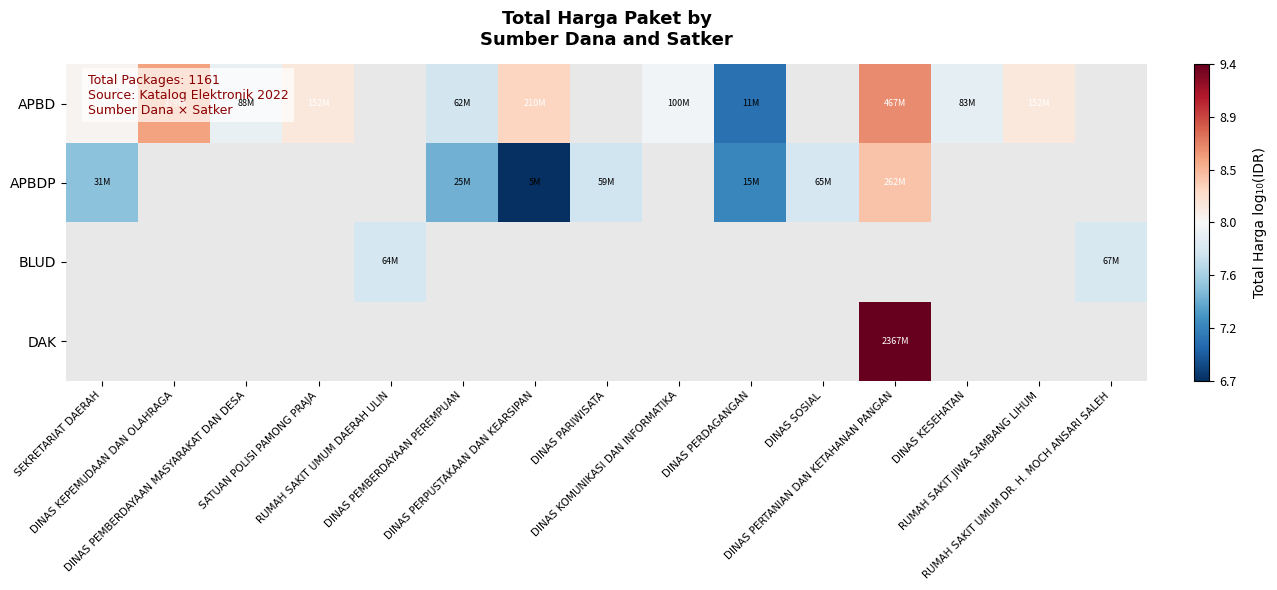

What is the difference between the maximum and minimum values in the APBD series?

1.6